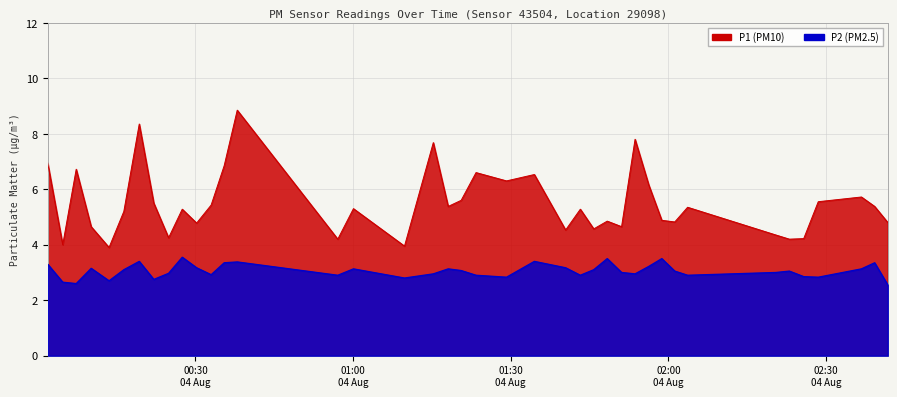

The value of P2 at 26 is 1.3. True or false?

False